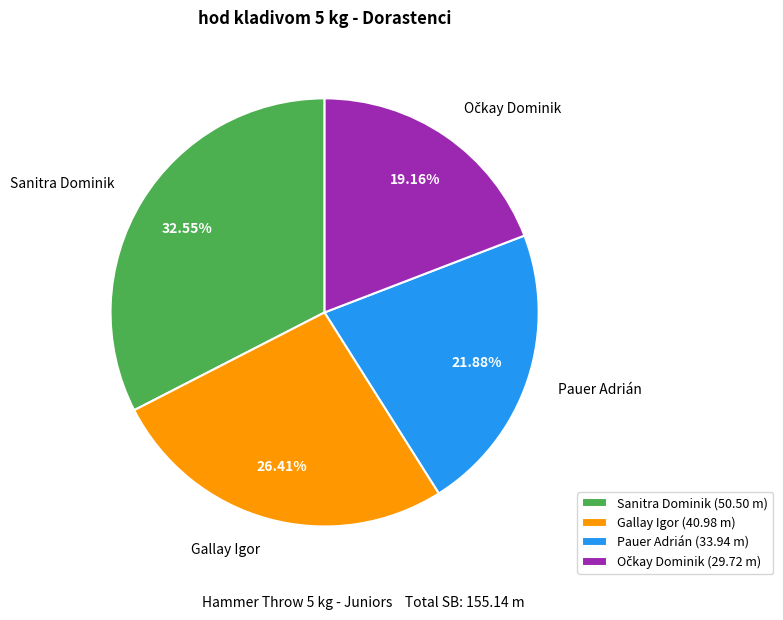

What is the total percentage of Sanitra Dominik and Pauer Adrián?

54.4%